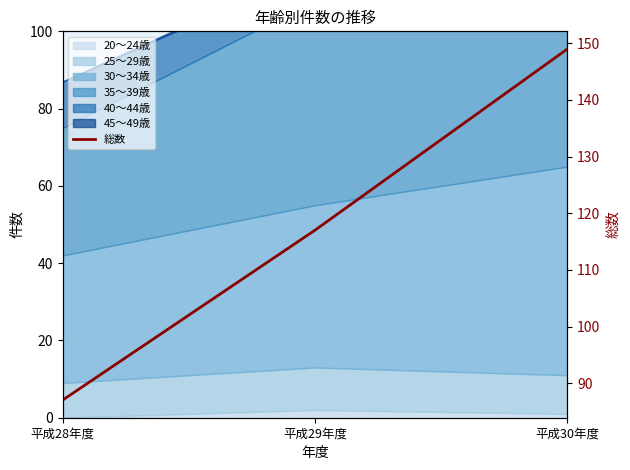

How many lines are shown in the chart?

1